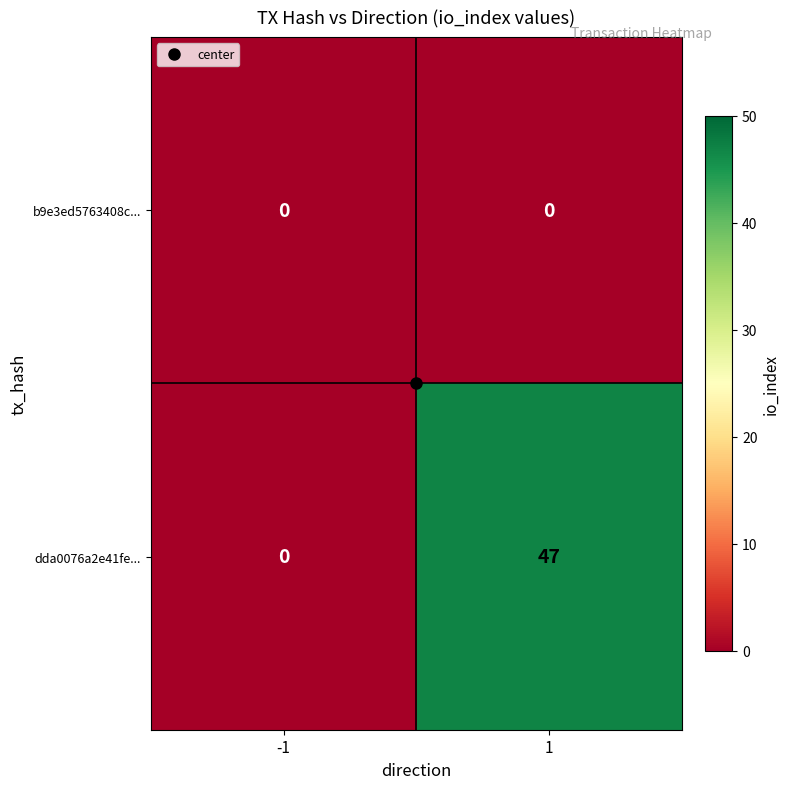

Is it true that dda0076a2e41fe... equals 0 at -1?

True